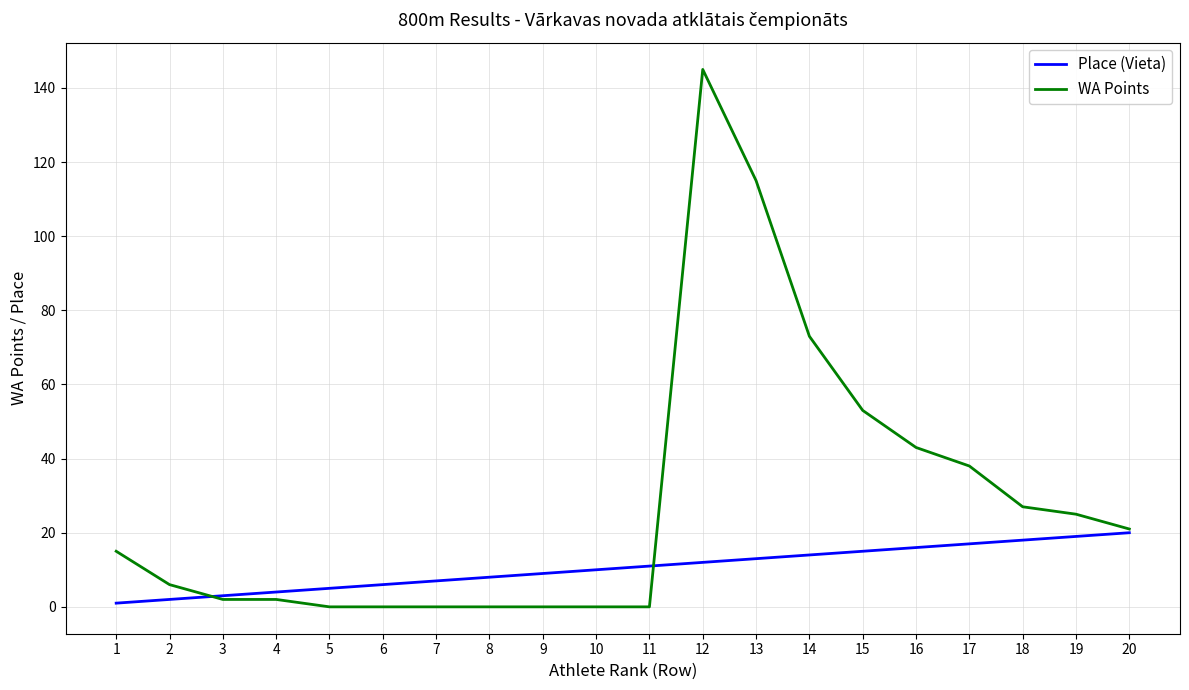

What is the approximate value of Place (Vieta) at 6, to the nearest 5?

5